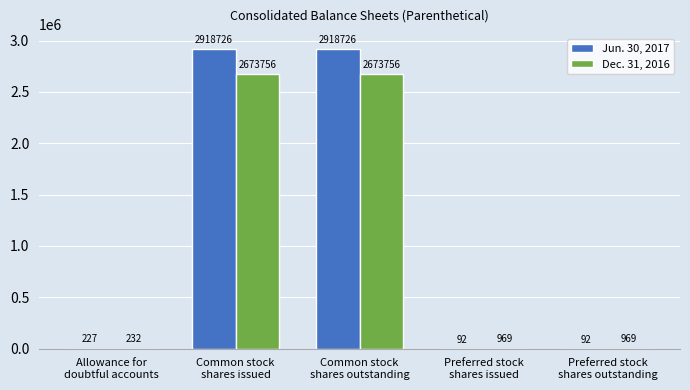

What is the sum of all Jun. 30, 2017 values?

5837863